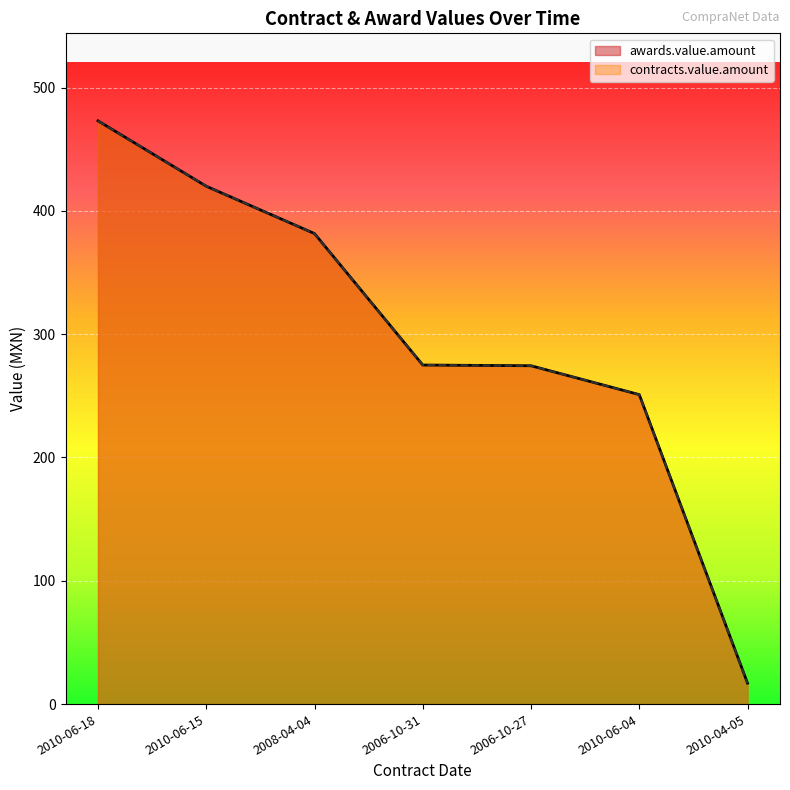

True or false: contracts.value.amount has more than 0 points higher than both neighbors.

False